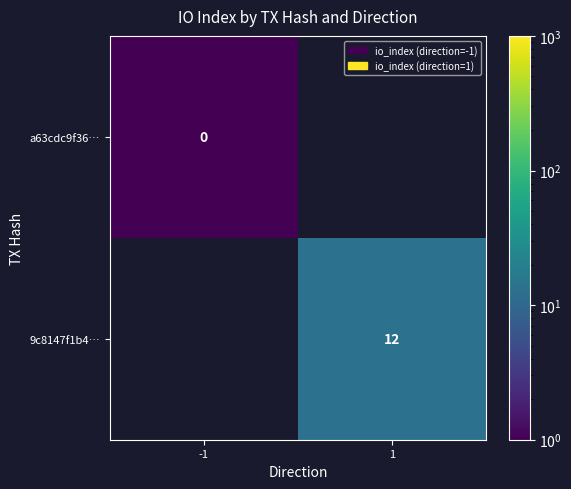

True or false: 9c8147f1b4… has a value of 16 at 1.

False